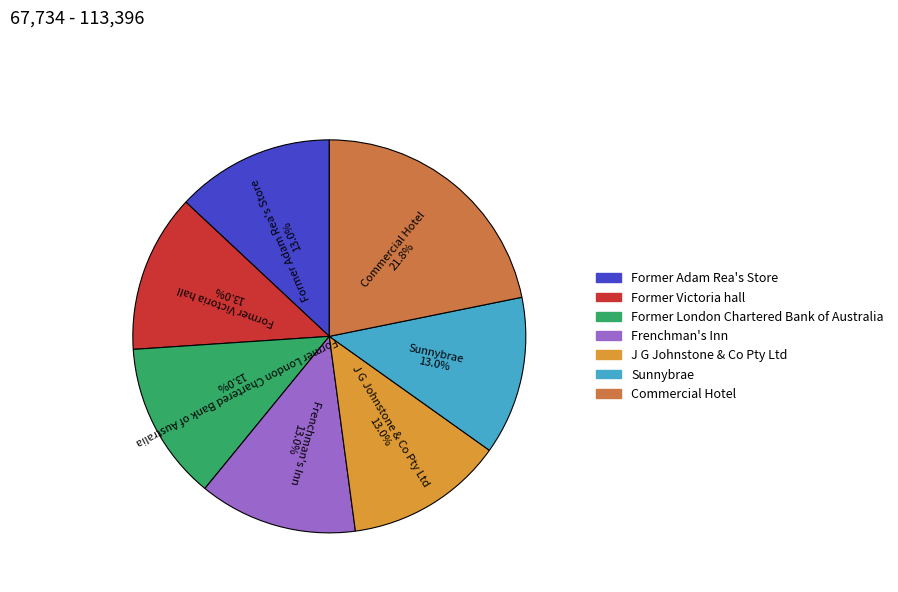

How many slices are in this pie chart?

7